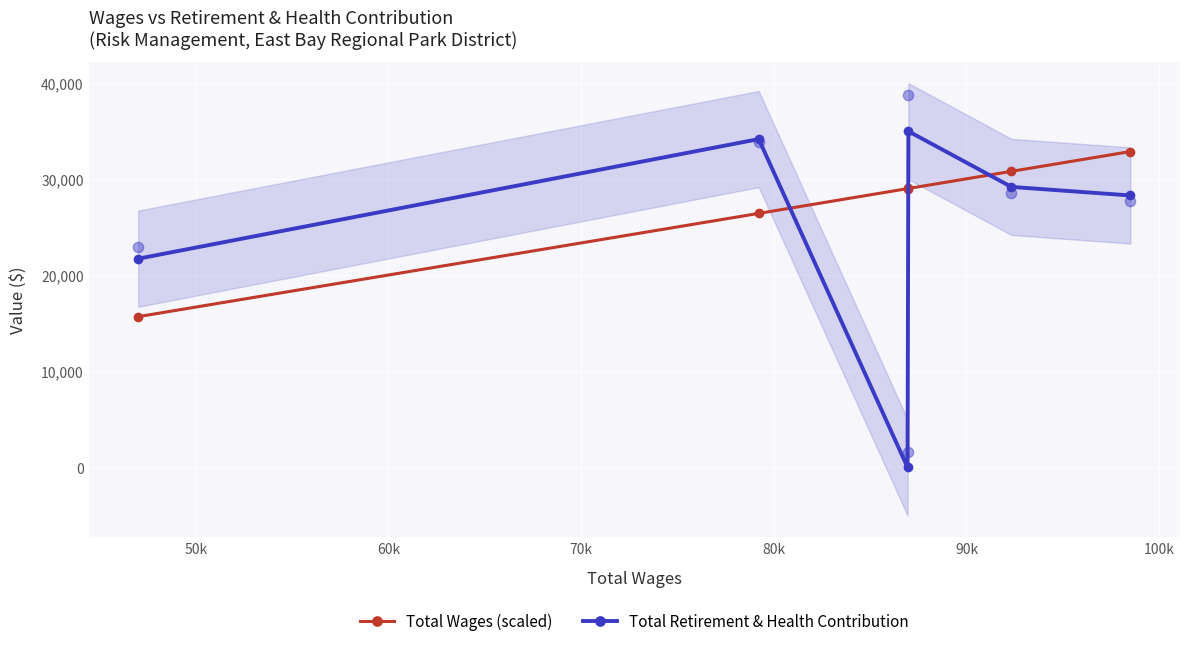

Which series contains the lowest Y value?

Total Retirement & Health Contribution